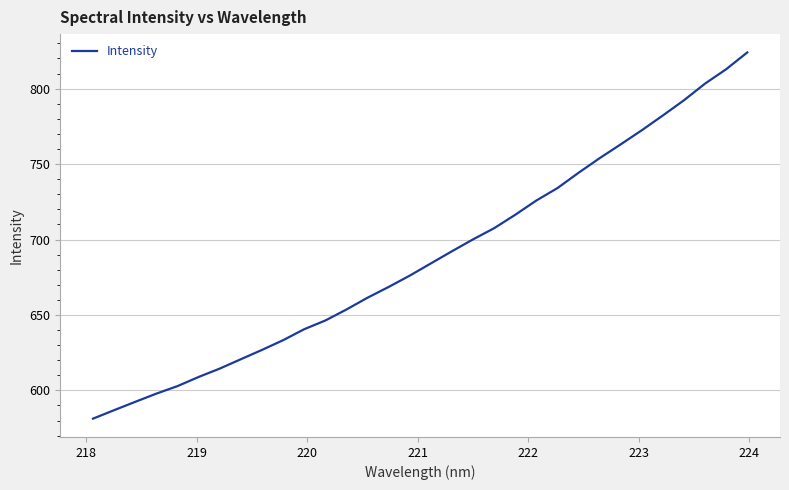

Reading left to right, what are all the values shown in this chart?

581.3	586.9	592.4	597.9	602.8	608.9	614.5	620.7	626.8	633.3	640.6	646.3	653.6	661.4	668.6	676.1	684.2	692.2	700.1	707.5	716.4	725.9	734.1	744.2	753.9	763.1	772.4	782.2	792.3	803.4	812.9	824.0